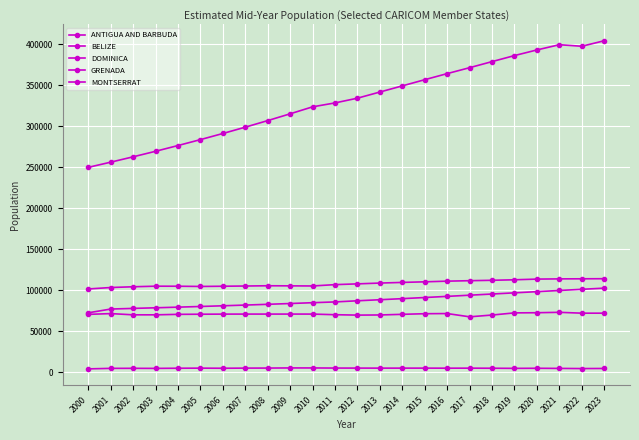

How many lines are shown in the chart?

5